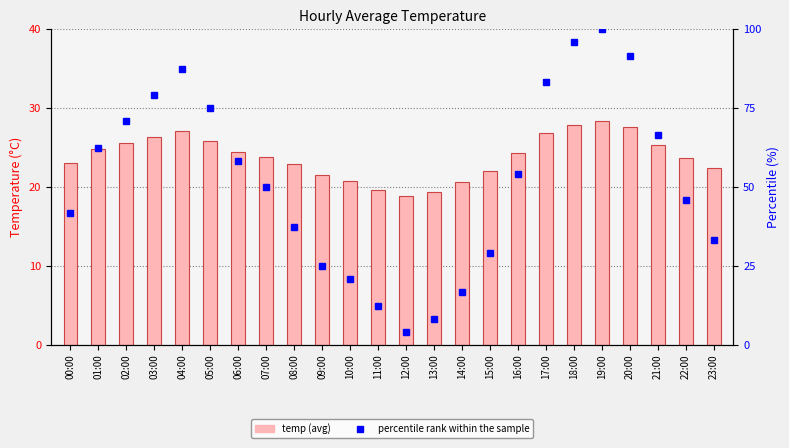

Rank the series at 20:00 from lowest to highest value.

temp, percentile rank within the sample